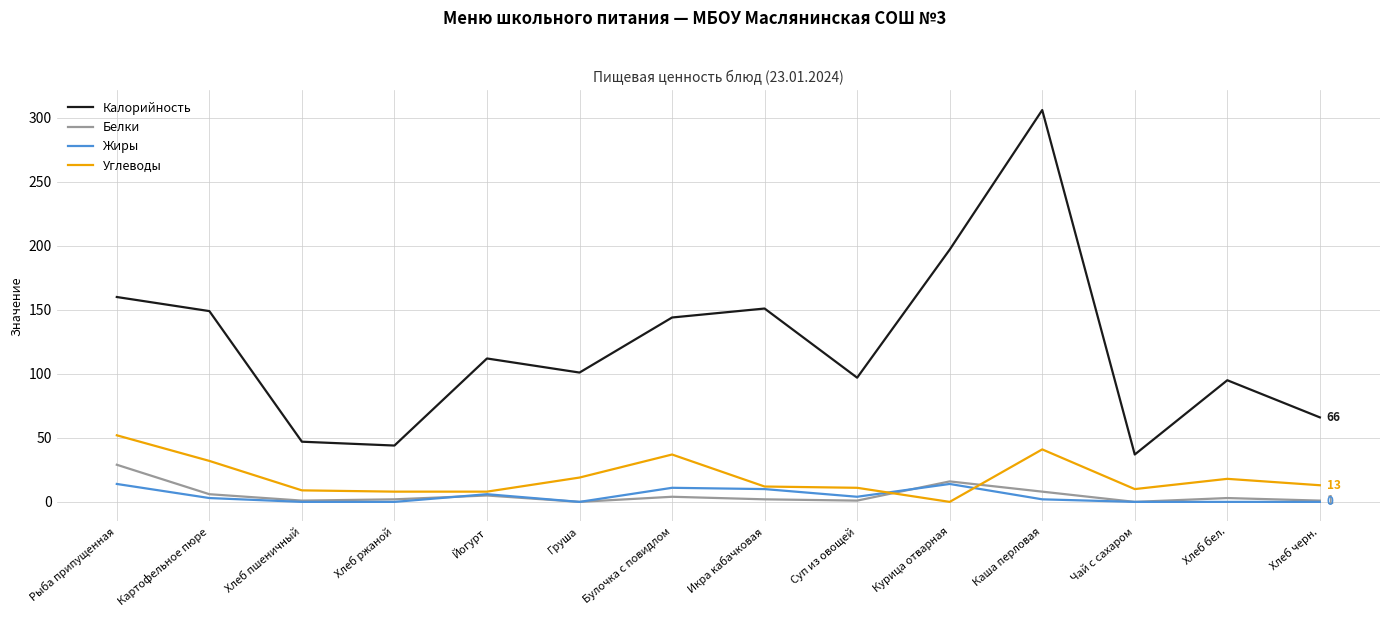

Where is the first local maximum for Белки?

Йогурт